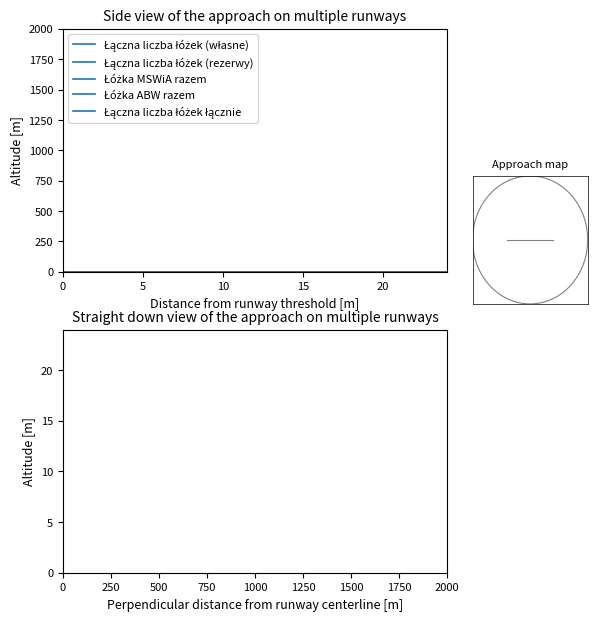

True or false: Łączna liczba łóżek (rezerwy) has more than 2 interior local peaks.

False